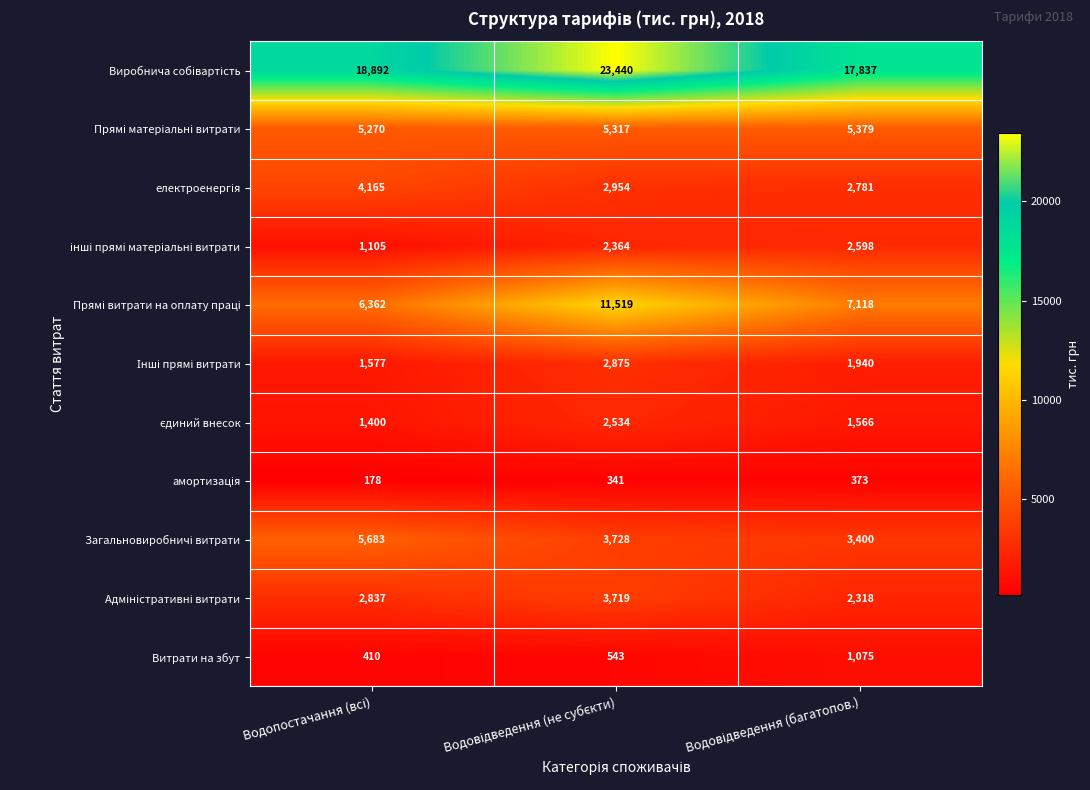

What is the minimum value shown in the chart?

178